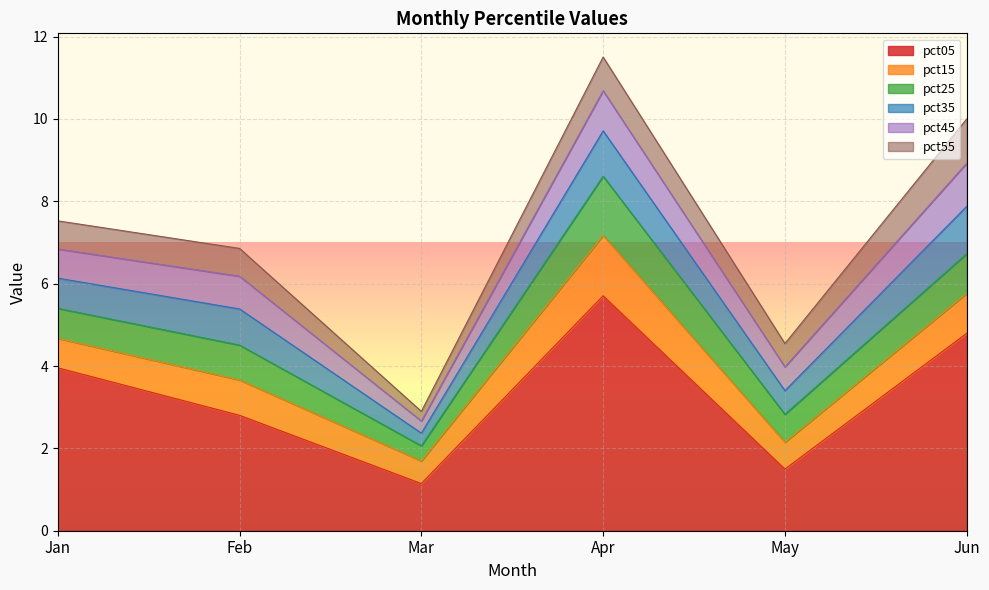

True or false: pct15 has a value of 0.3 at May.

False